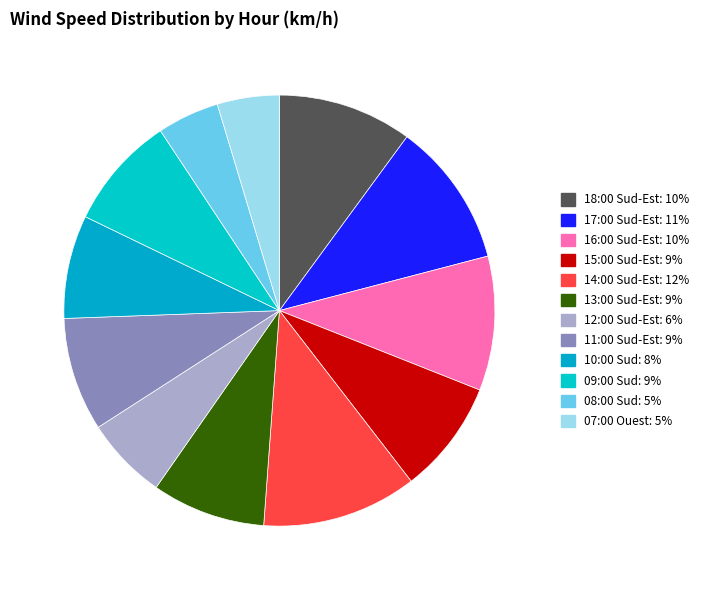

To the nearest percent, what percentage of the pie is 09:00 Sud?

9%